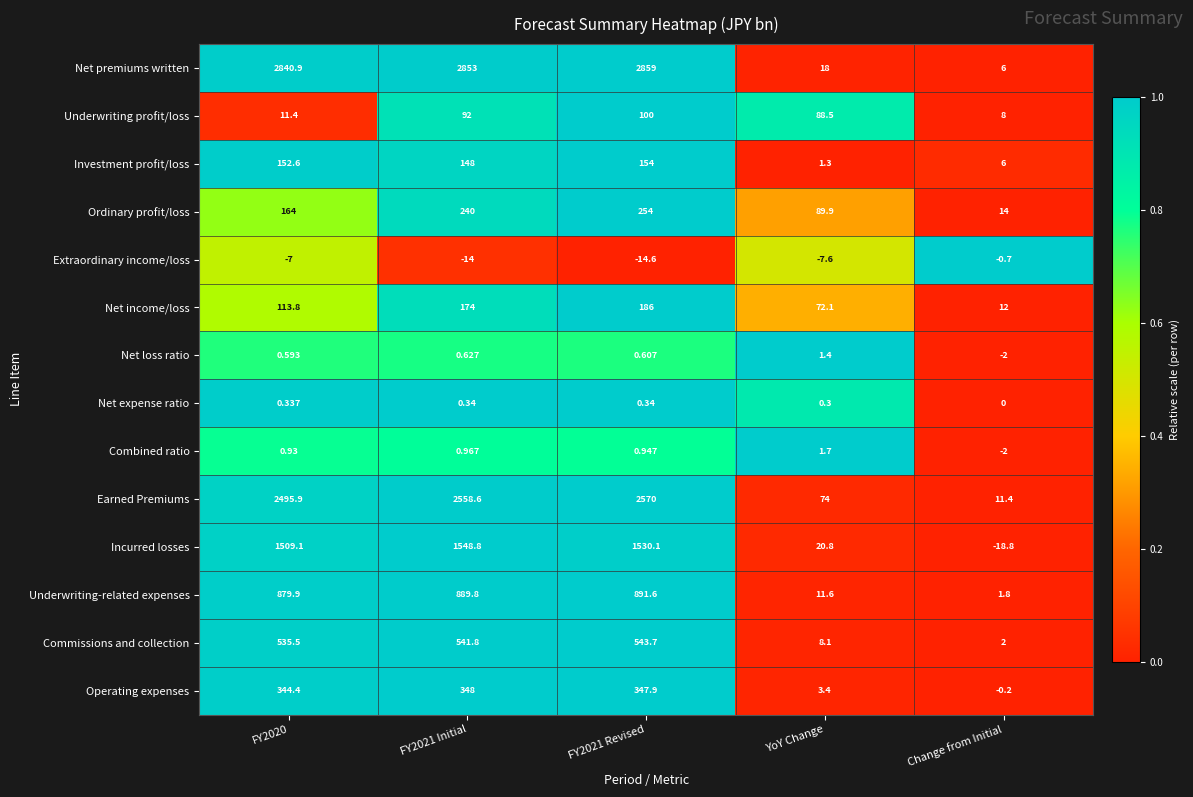

At which label is Operating expenses closest to 173?

YoY Change